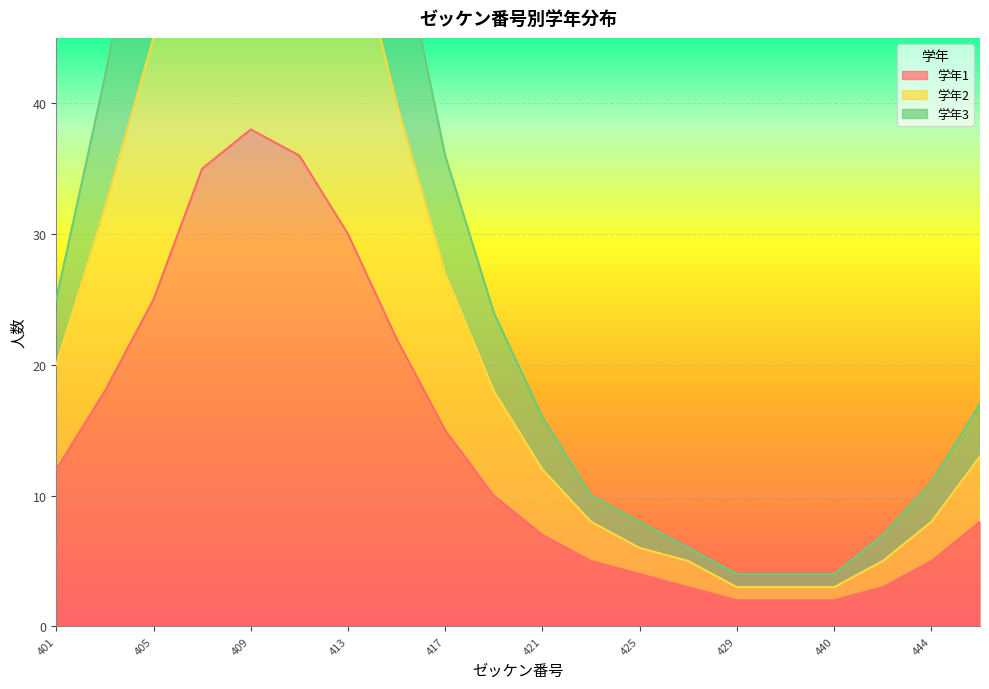

At which category is the sum across all series the highest?

409